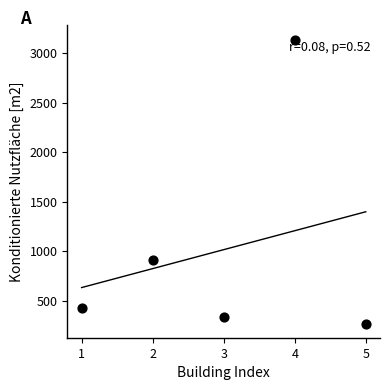

What is the range of X values (max minus min)?

4.0